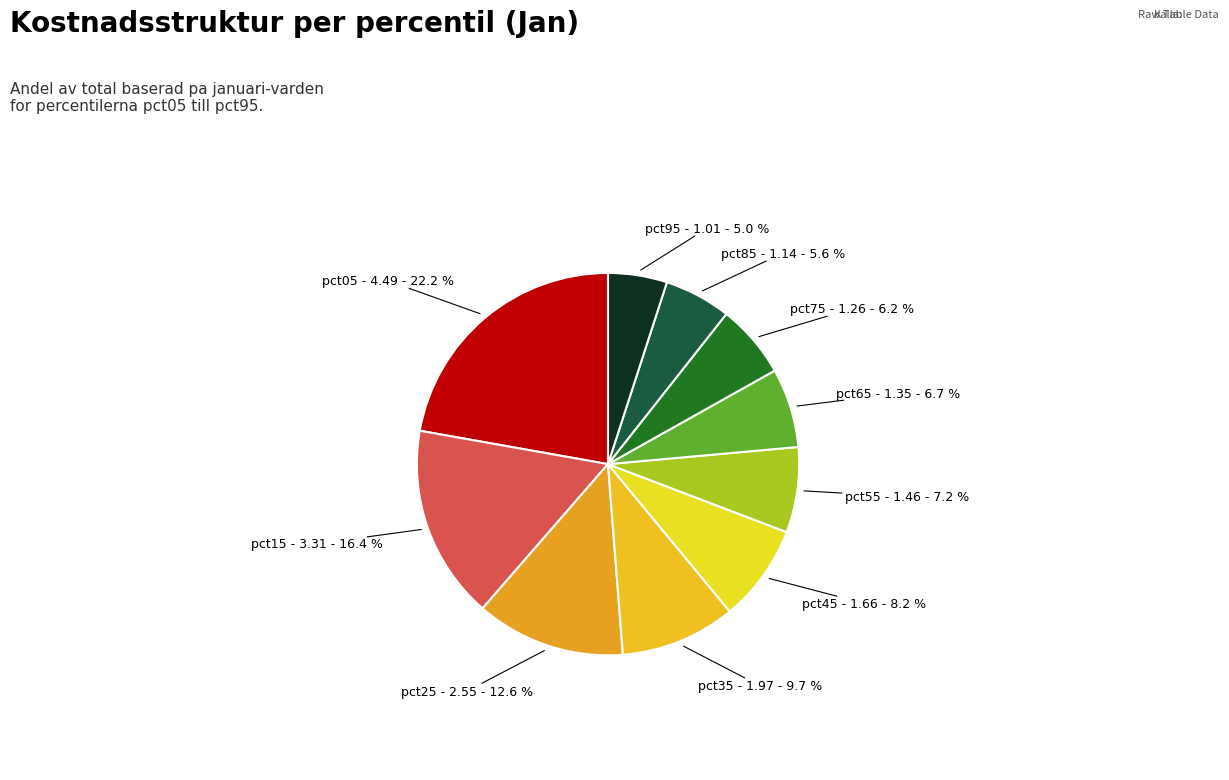

How many slices are in this pie chart?

10